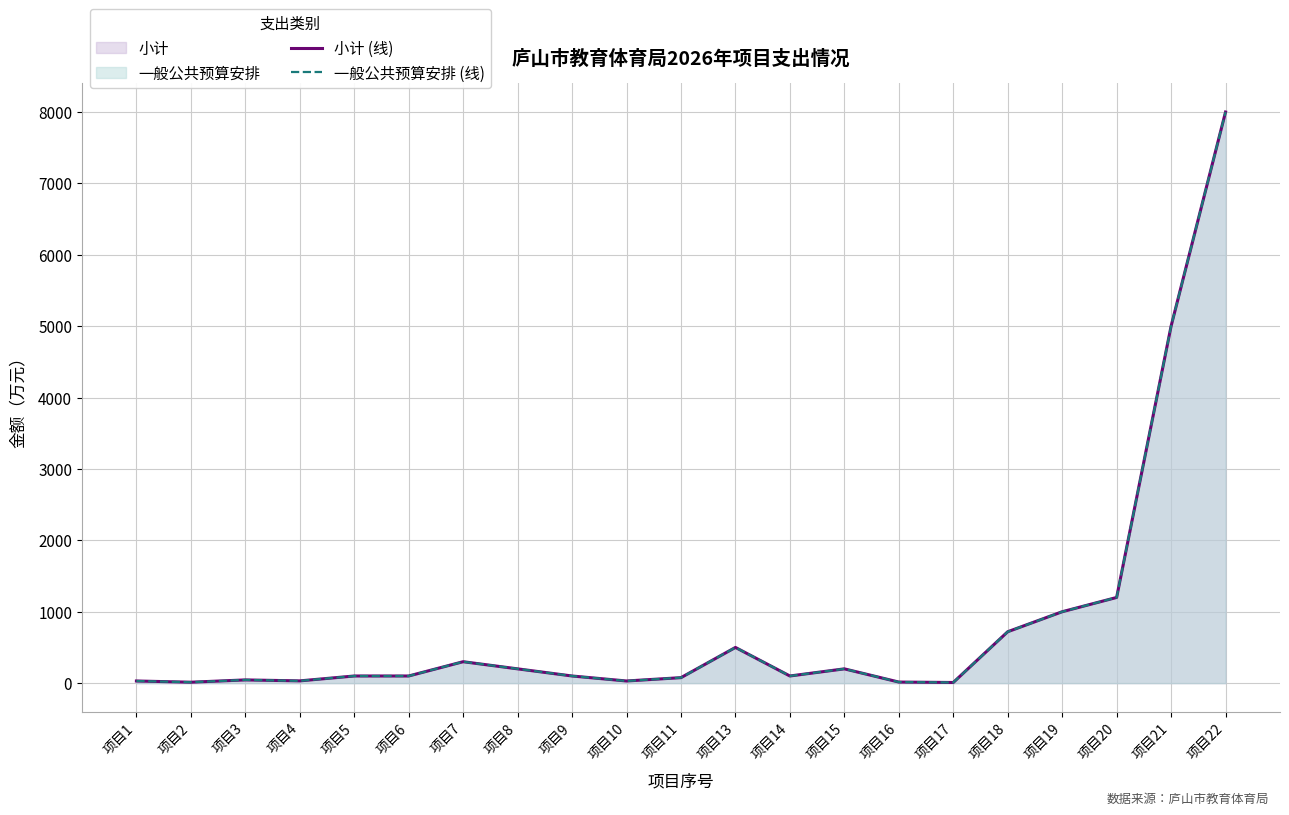

What is the value of the 小计 (线) point at the 20th from the left?

5000.0